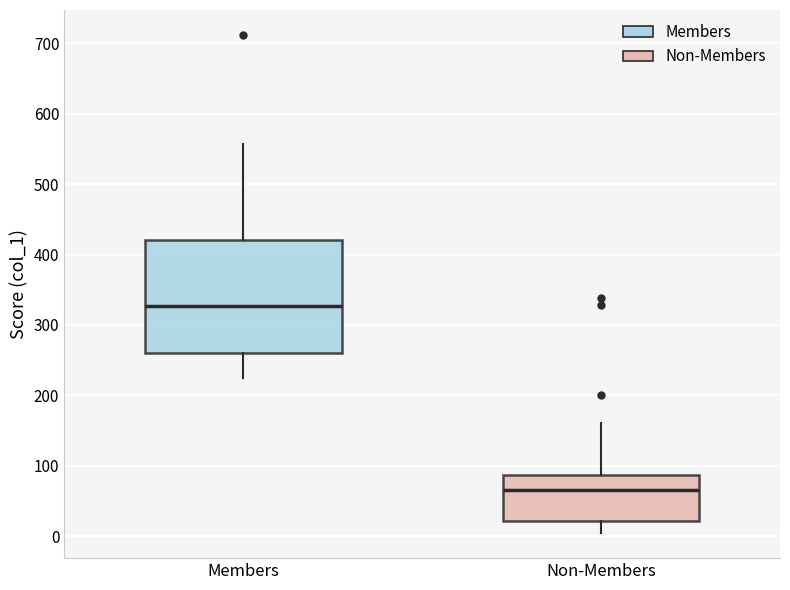

Which box is the tallest, from its lower edge to its upper edge?

Members